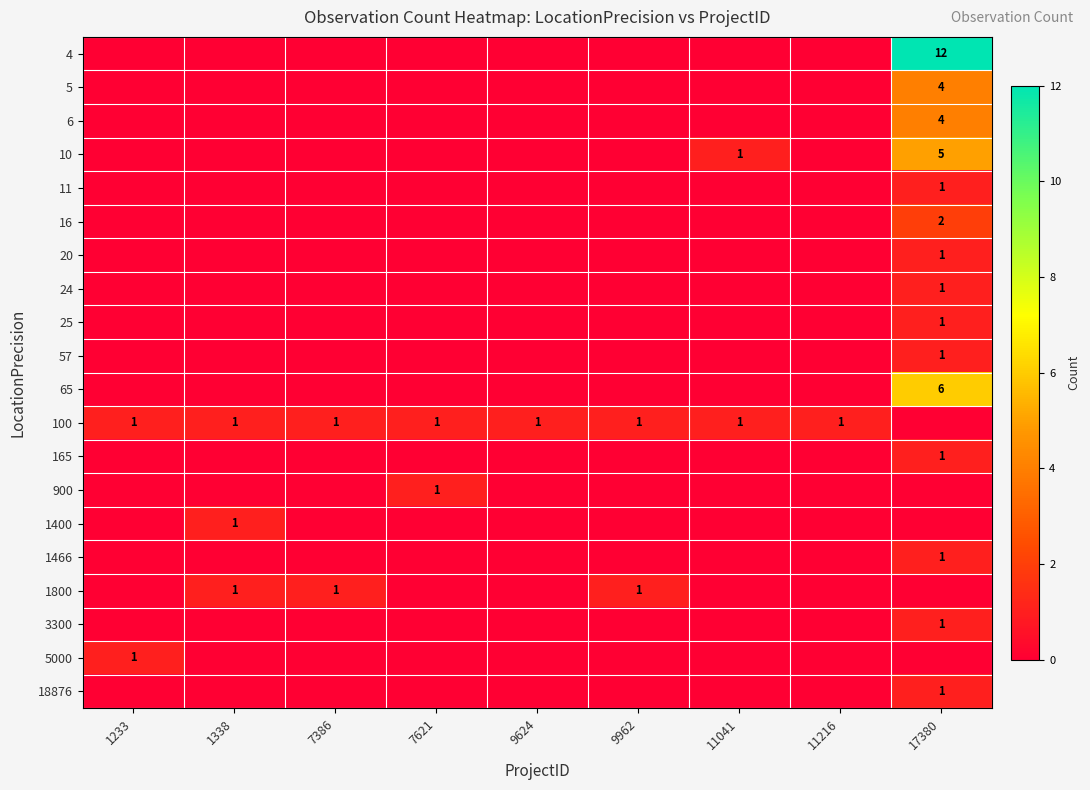

True or false: 57 has a value of 2 at 17380.

False